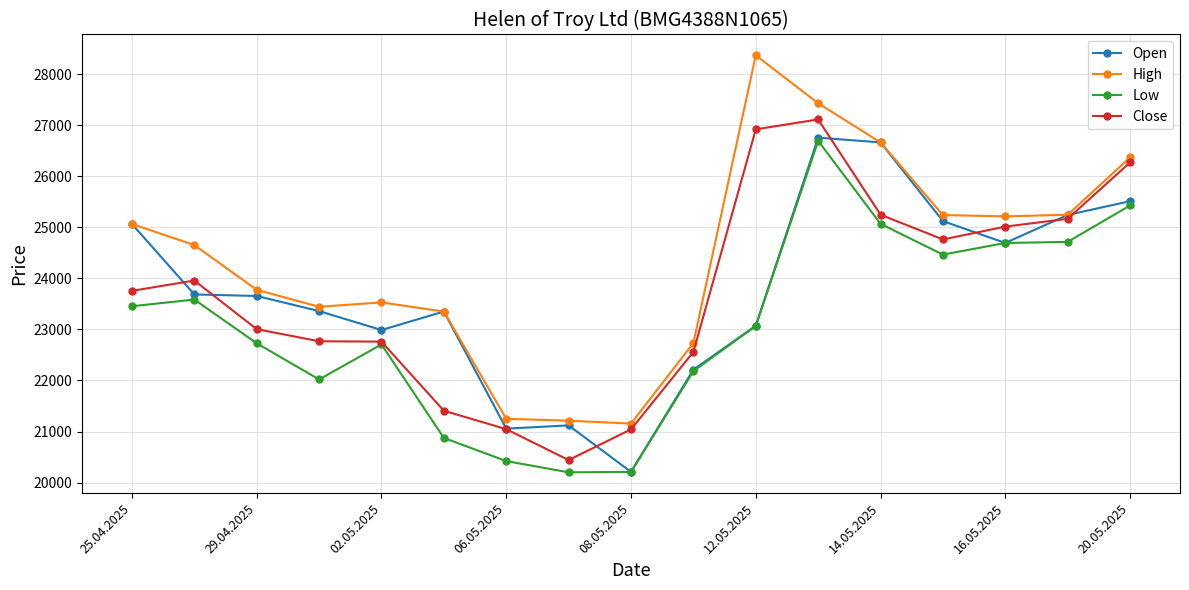

True or false: Low and High cross at least once.

False